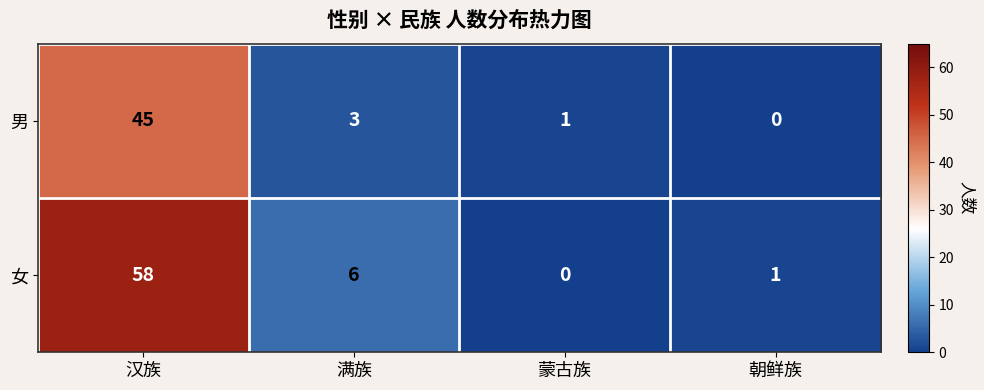

At which label does 男 reach its peak?

汉族